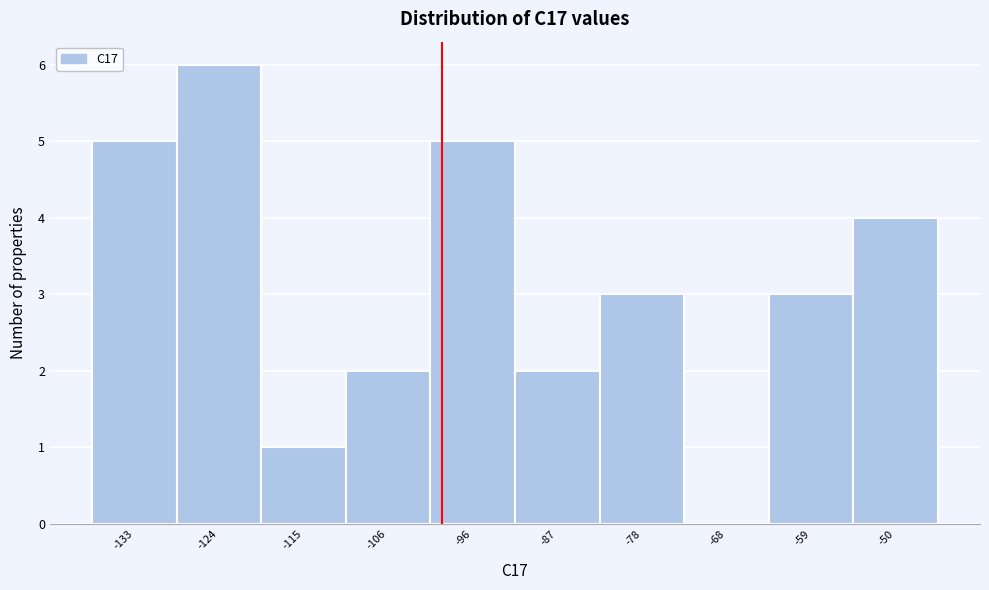

Reading left to right, list all the values displayed in this chart.

-133=5	-124=6	-115=1	-106=2	-96=5	-87=2	-78=3	-68=0	-59=3	-50=4